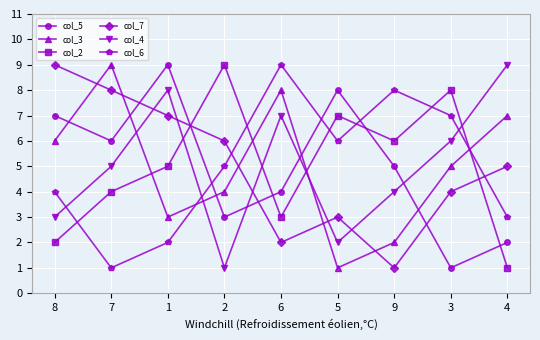

What is the maximum value shown in the chart?

9